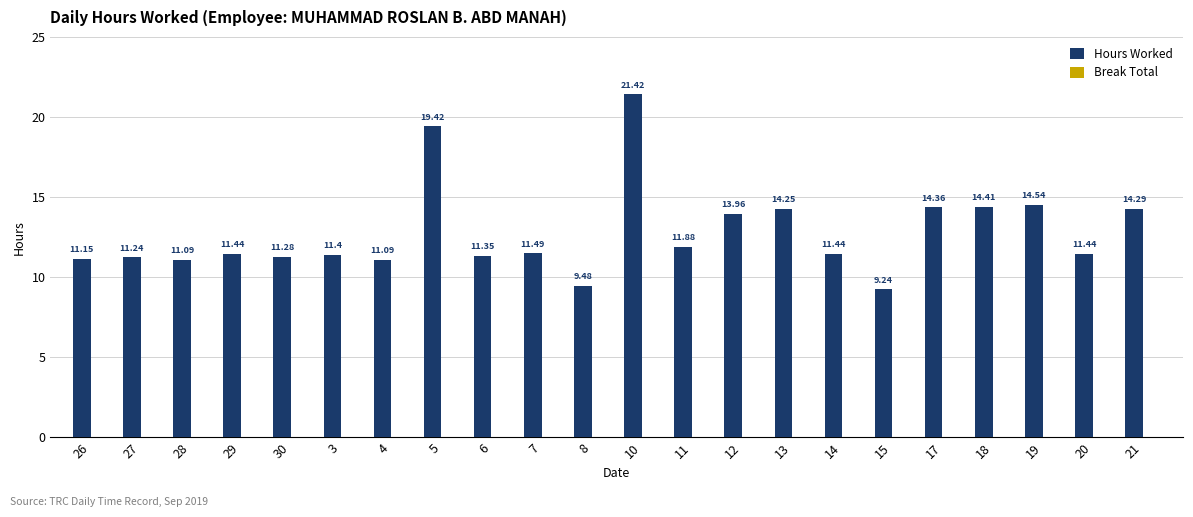

How many bars are there in total?

22